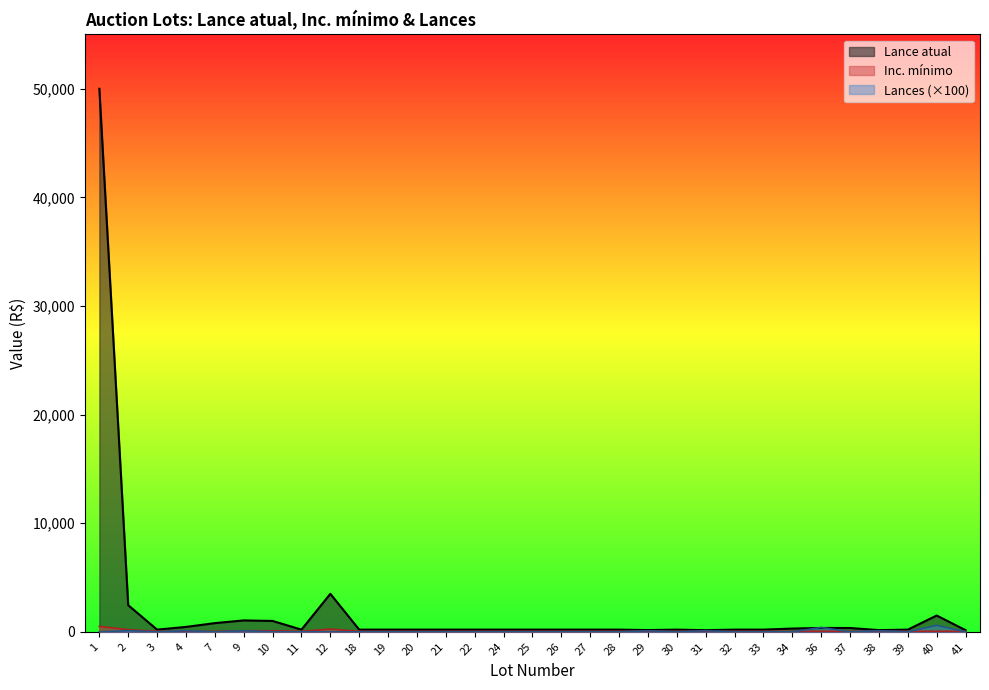

What is the sum of all Lance atual values?

65570